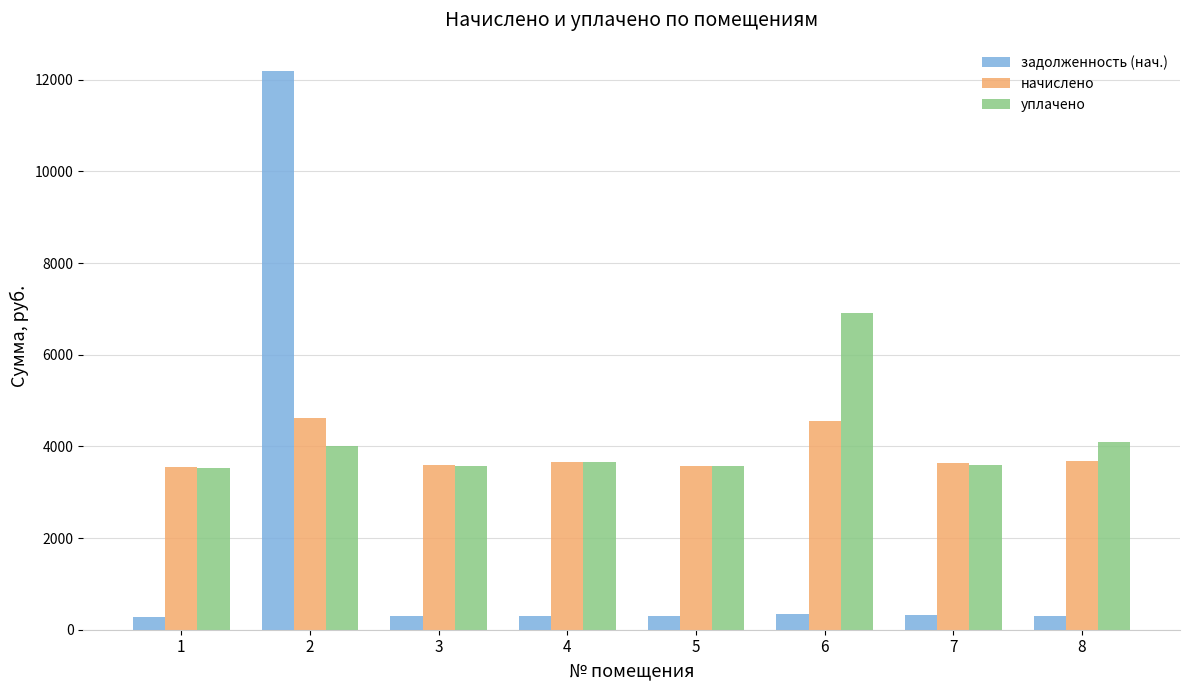

The value of начислено at 8 is 3672.0. True or false?

True